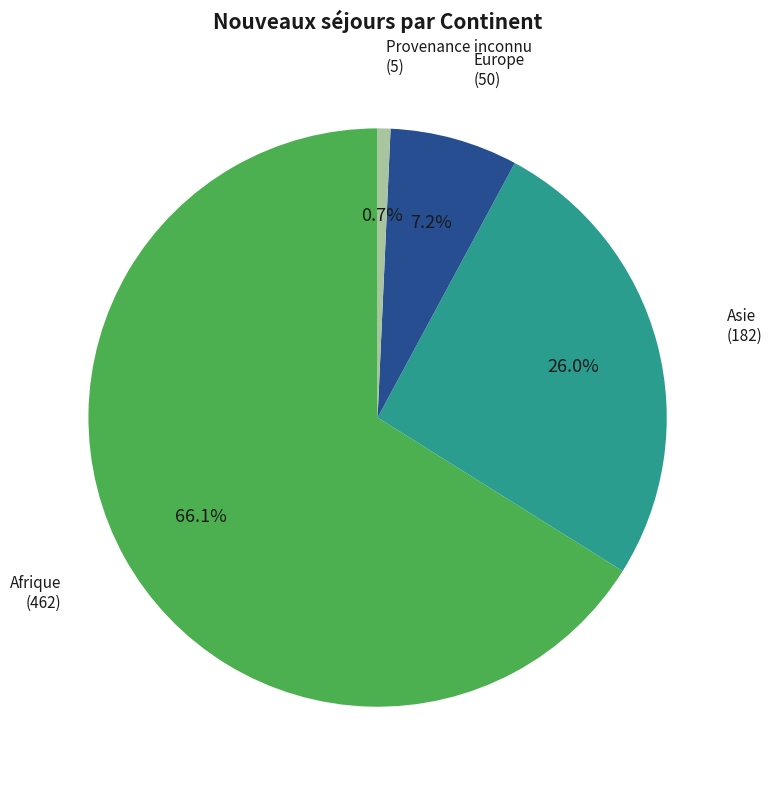

What is the largest slice in the pie chart?

Afrique